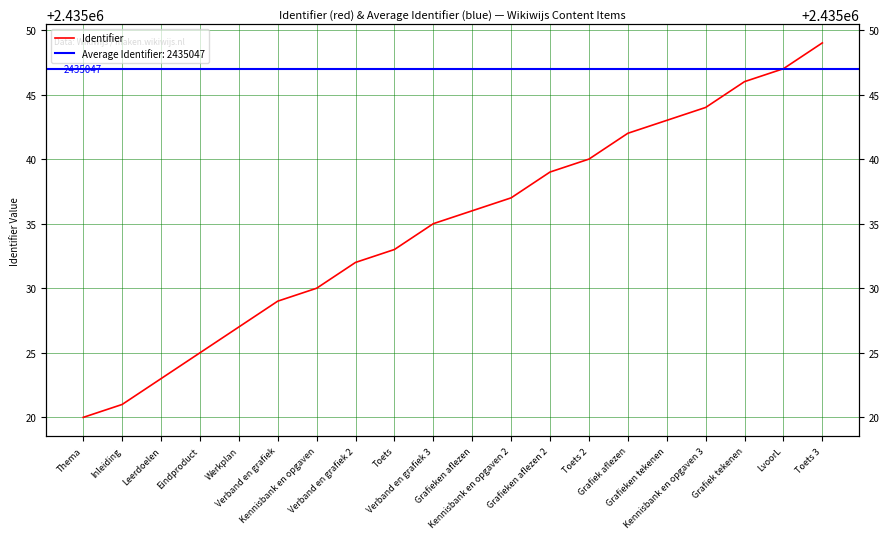

Which has a higher value, Verband en grafiek 2 or Toets 3?

Toets 3